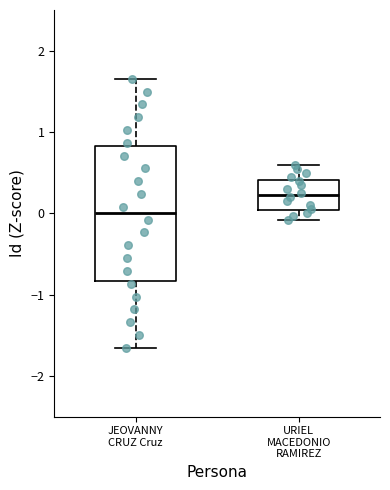

Reading left to right, transcribe this box plot: for each box, give where its median line is, the range the box spans, and where its two whiskers end, as read against the y-axis. The values are not printed on the chart, so give them approximately, as read against the axis.

JEOVANNY CRUZ Cruz: median 0.0, box -0.8 to 0.8, whiskers -1.7 to 1.7
URIEL MACEDONIO RAMIREZ: median 0.2, box 0.0 to 0.4, whiskers -0.1 to 0.6